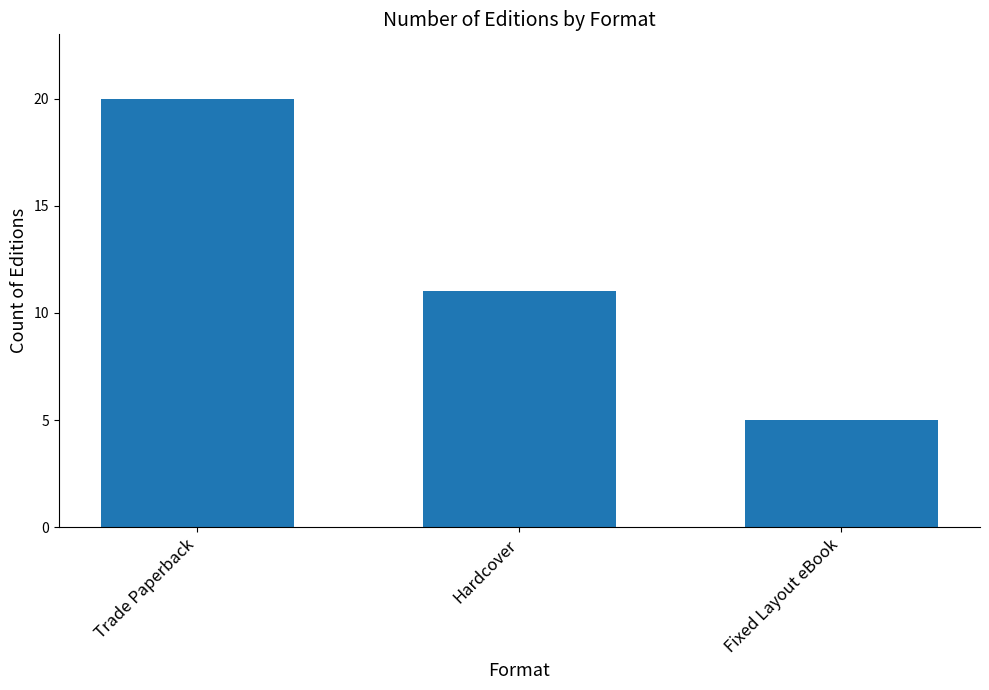

What is the sum of all values?

36